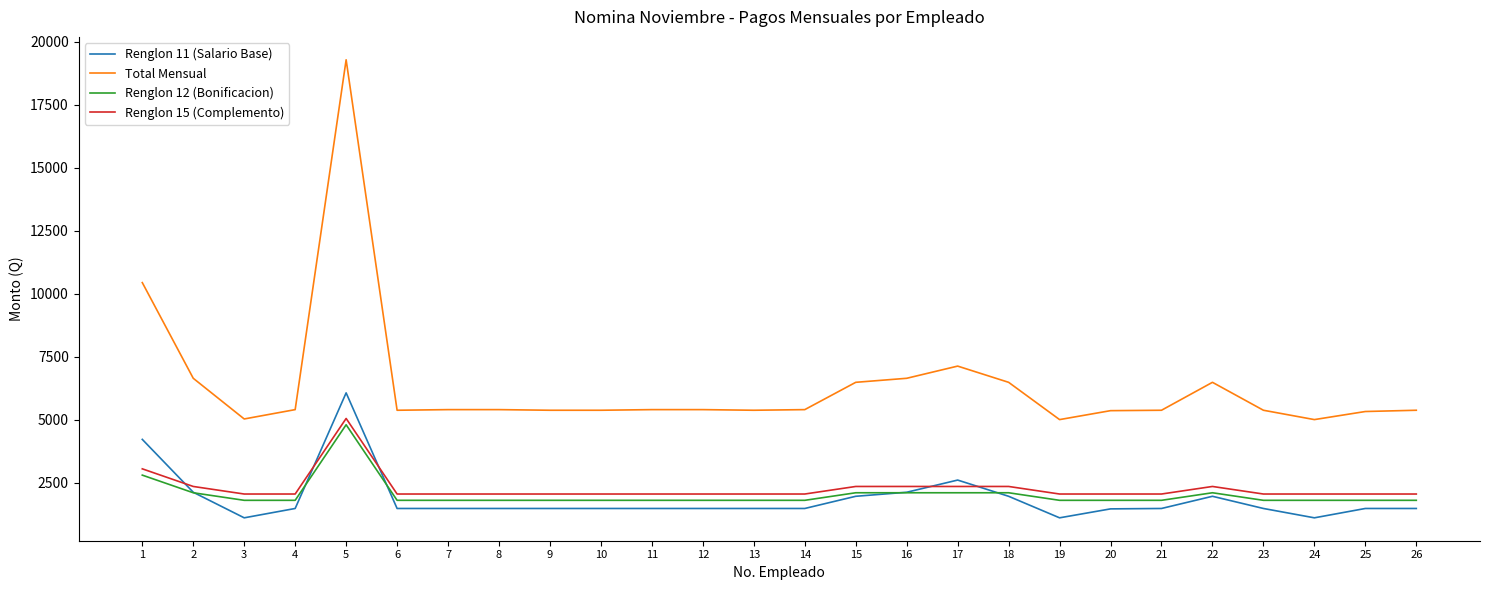

Count the number of data series in this chart.

4